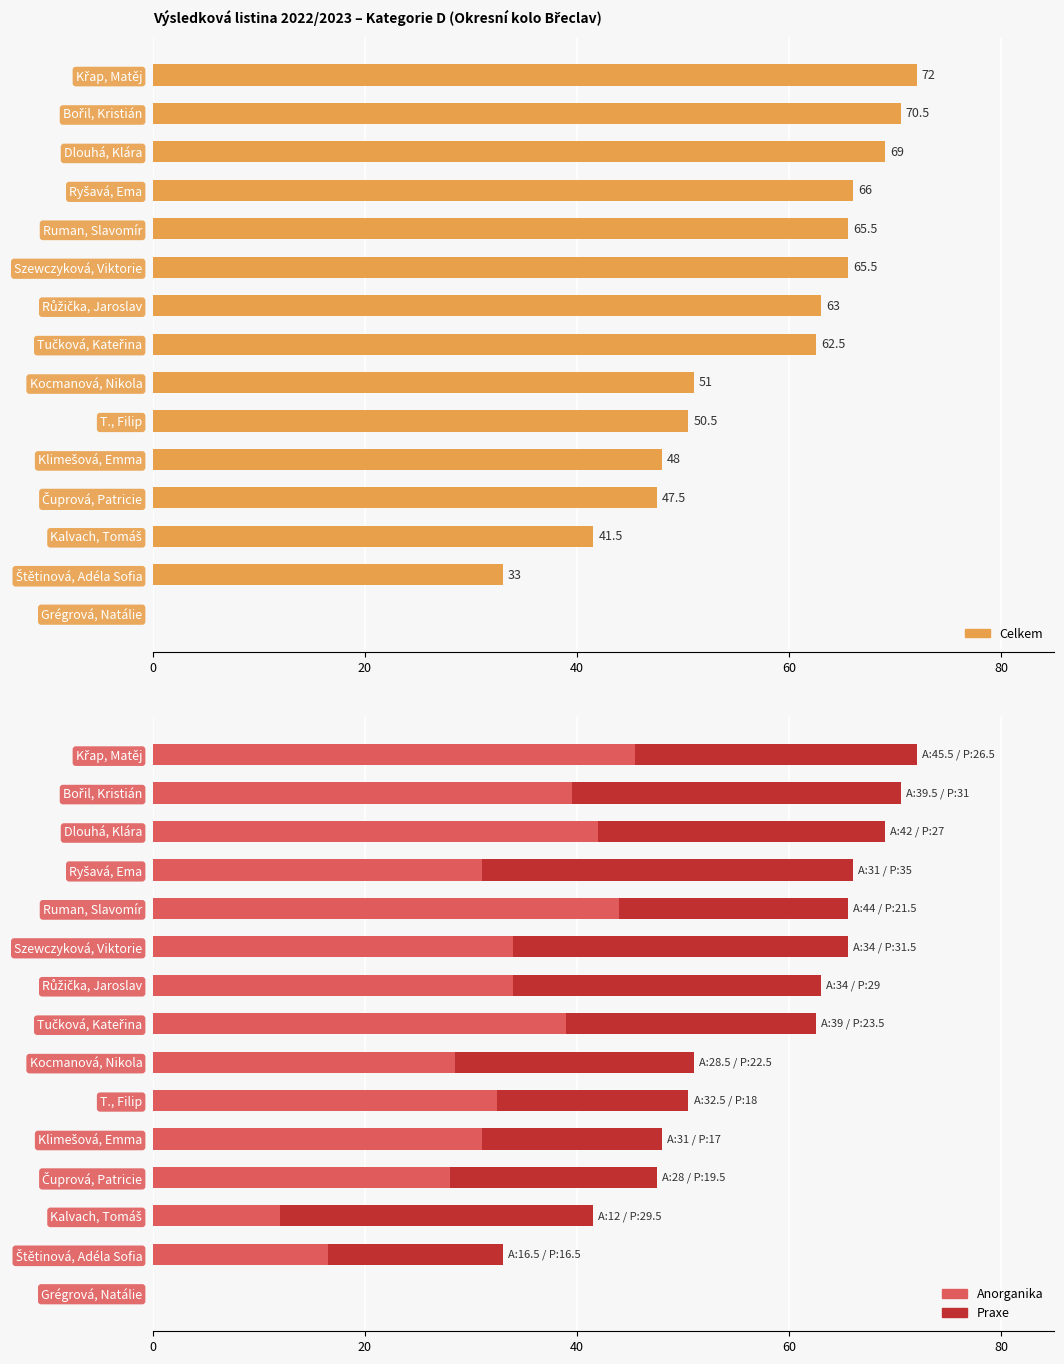

The value of Celkem at Grégrová, Natálie is 0.0. True or false?

True